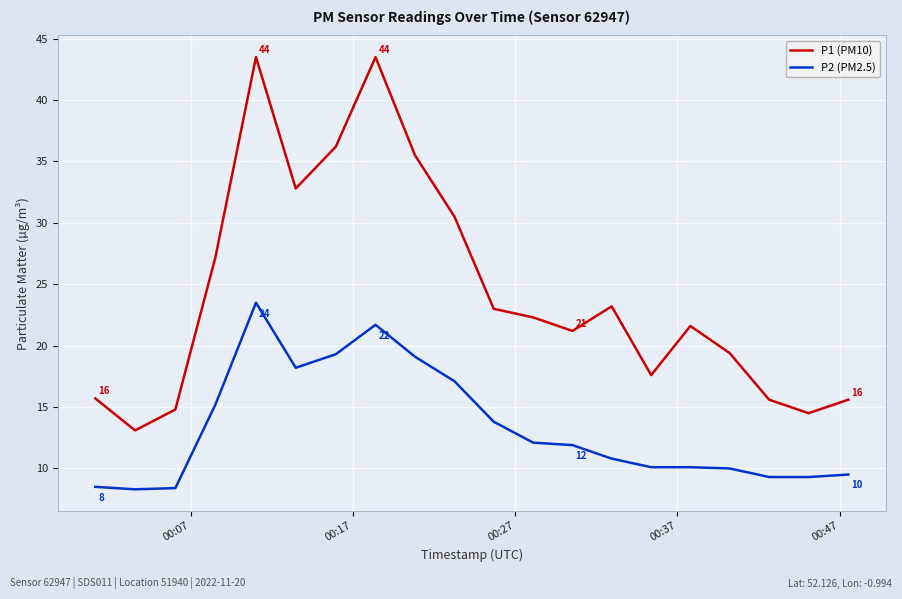

What is the sum of all P2 (PM2.5) values?

266.2